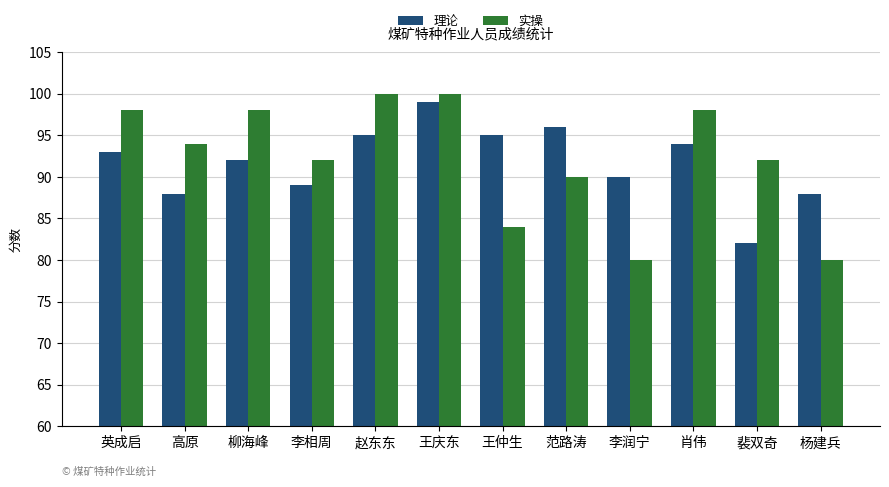

Between 赵东东 and 王仲生, which series saw the biggest shift?

实操